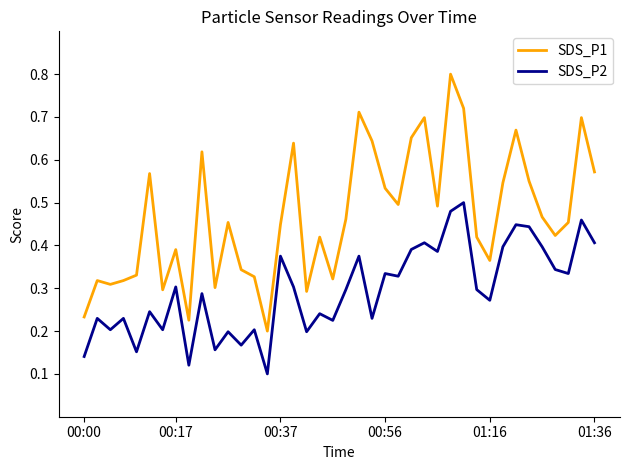

Which series has the widest spread of values?

SDS_P1